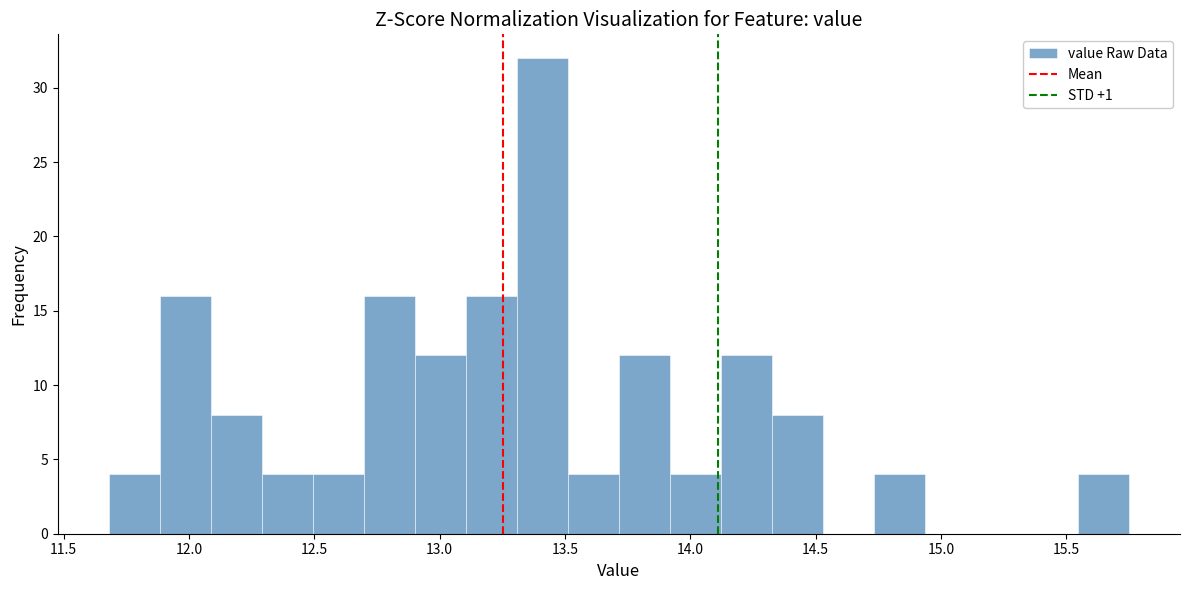

What is the height of the bar covering 13.30 to 13.50 on the x-axis? Neither the bar edges nor the heights are printed on the chart, so give them approximately, as read against the axes.

32